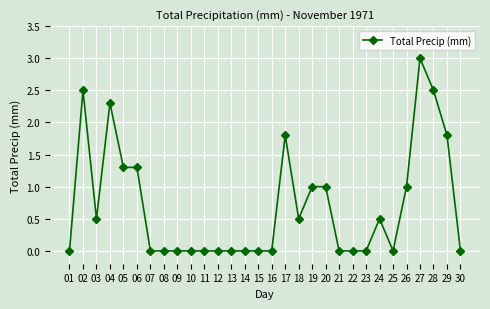

What is the value of the 6th point from the left?

1.3